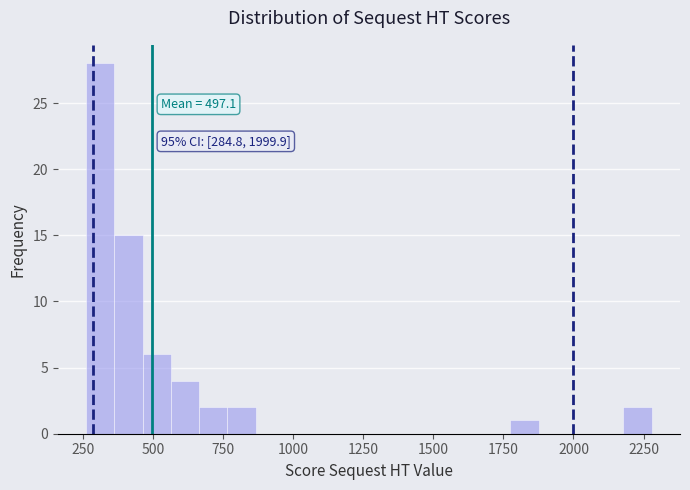

Around what value on the x-axis is the tallest bar? Give the approximate position of its centre, as read against the axis.

300